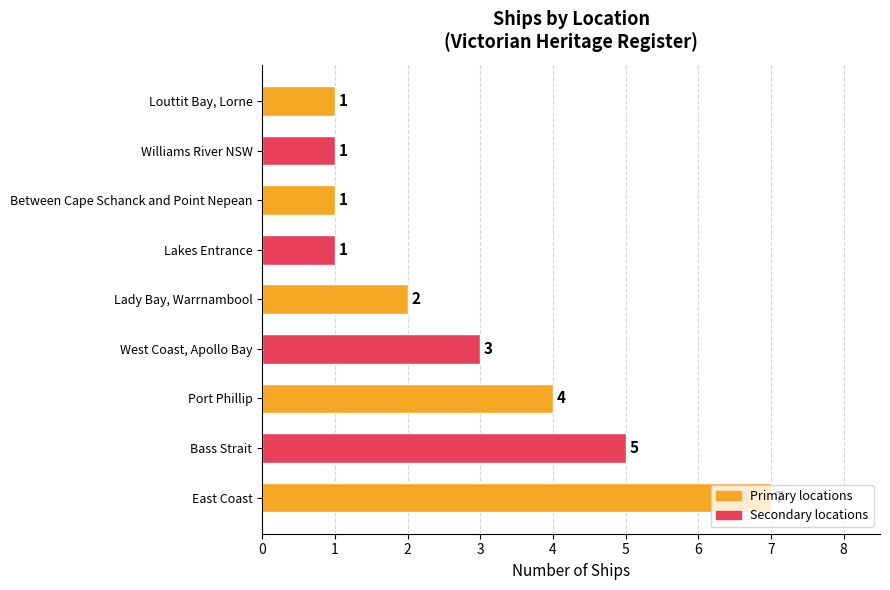

What is the change in value from Port Phillip to Louttit Bay, Lorne?

-3